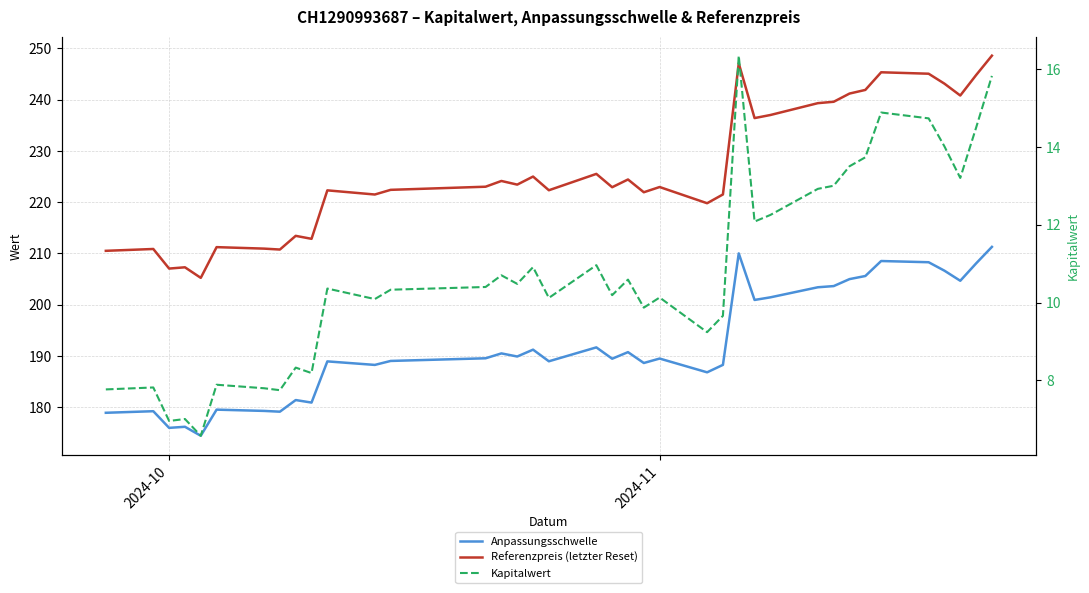

How many values in the Referenzpreis (letzter Reset) series exceed 223?

18